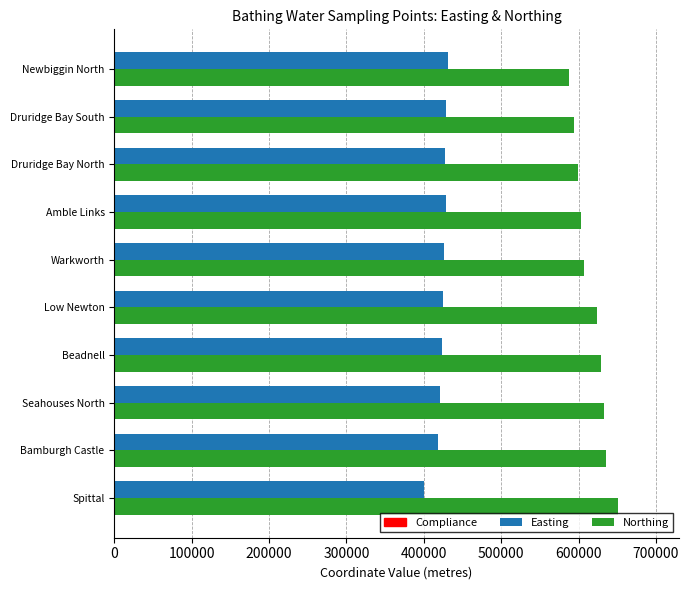

True or false: Easting has a value of 431280 at Newbiggin North.

True